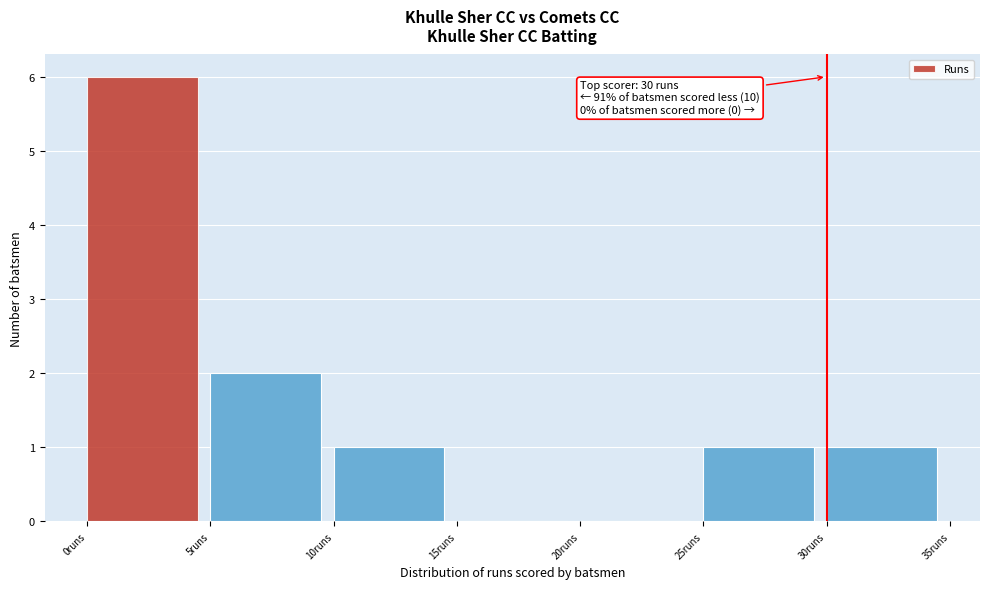

Which range on the x-axis has the tallest bar?

0 to 5